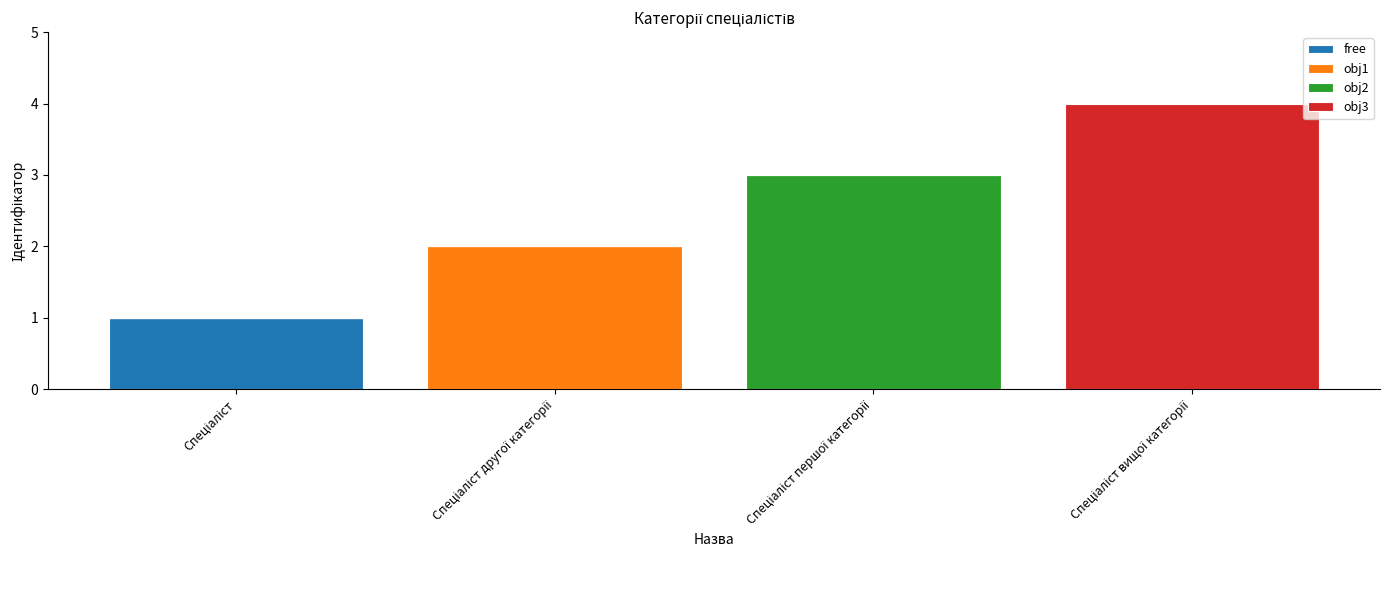

Count the number of data series in this chart.

4